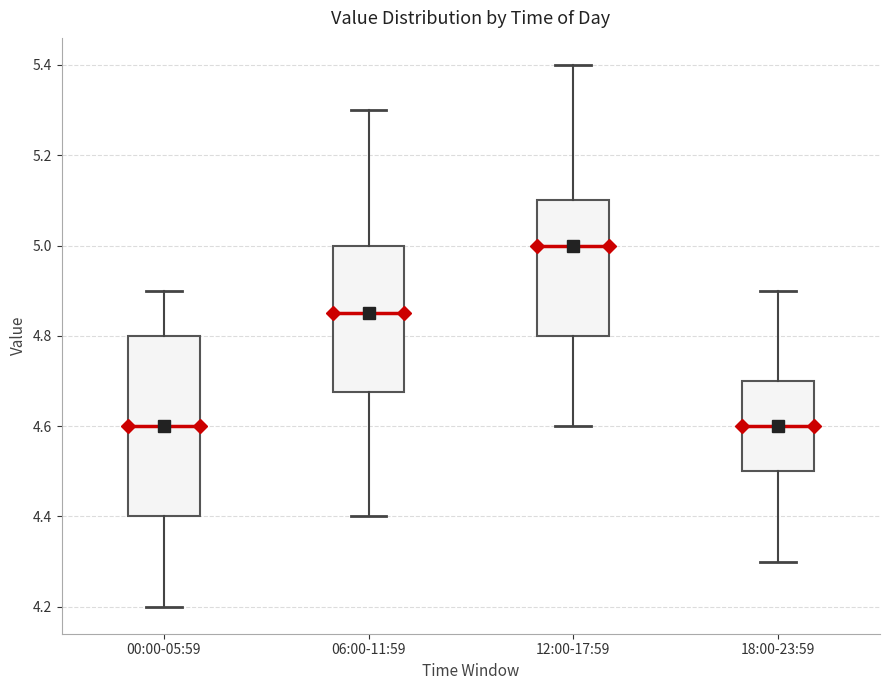

Which box's median line is the highest?

12:00-17:59